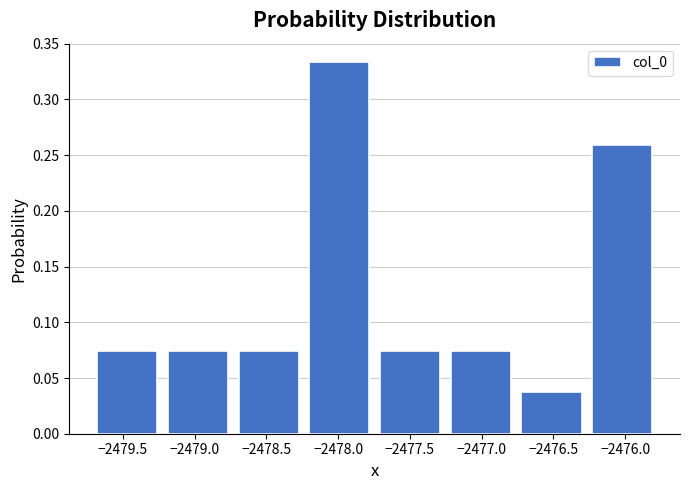

Reading left to right, list every bar in this chart as the range it spans on the x-axis followed by its height. Neither the bar edges nor the heights are printed on the chart, so give them approximately, as read against the axes.

-2479.70 to -2479.20: 0.075
-2479.20 to -2478.75: 0.075
-2478.75 to -2478.25: 0.075
-2478.25 to -2477.75: 0.335
-2477.75 to -2477.25: 0.075
-2477.25 to -2476.75: 0.075
-2476.75 to -2476.25: 0.035
-2476.25 to -2475.75: 0.260